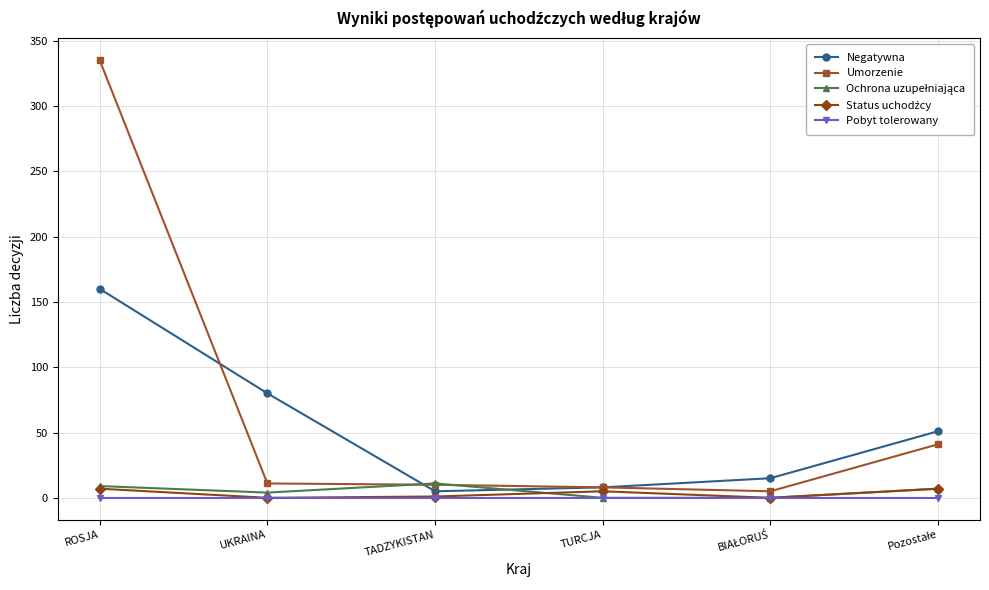

What is the label of the 2nd point from the left?

UKRAINA